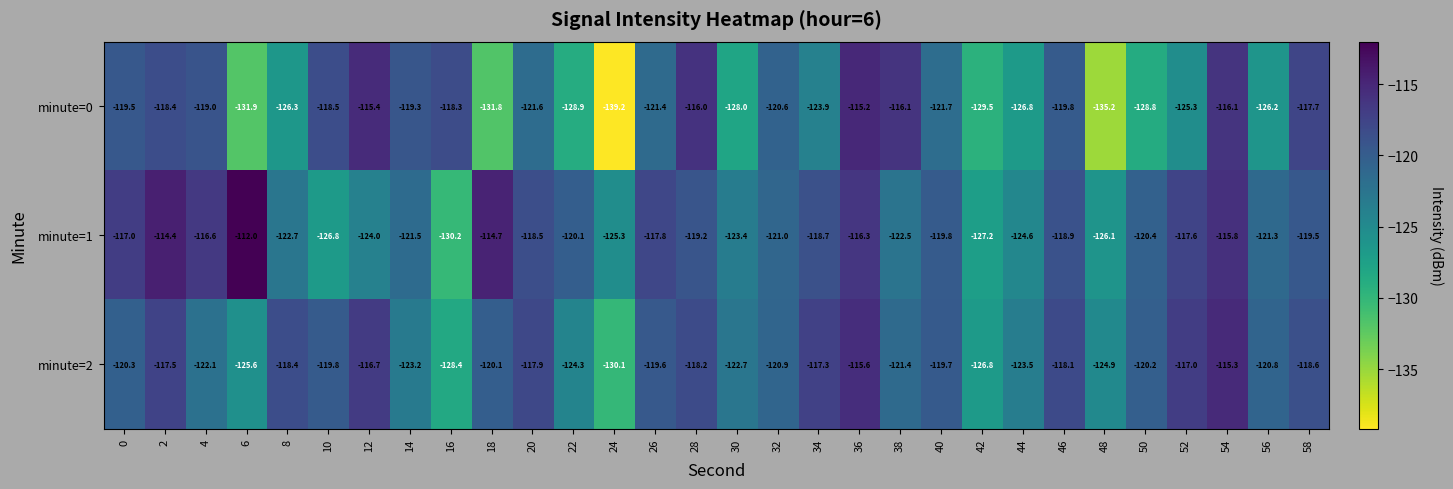

What value does the minute=1 series have at 4?

-116.6